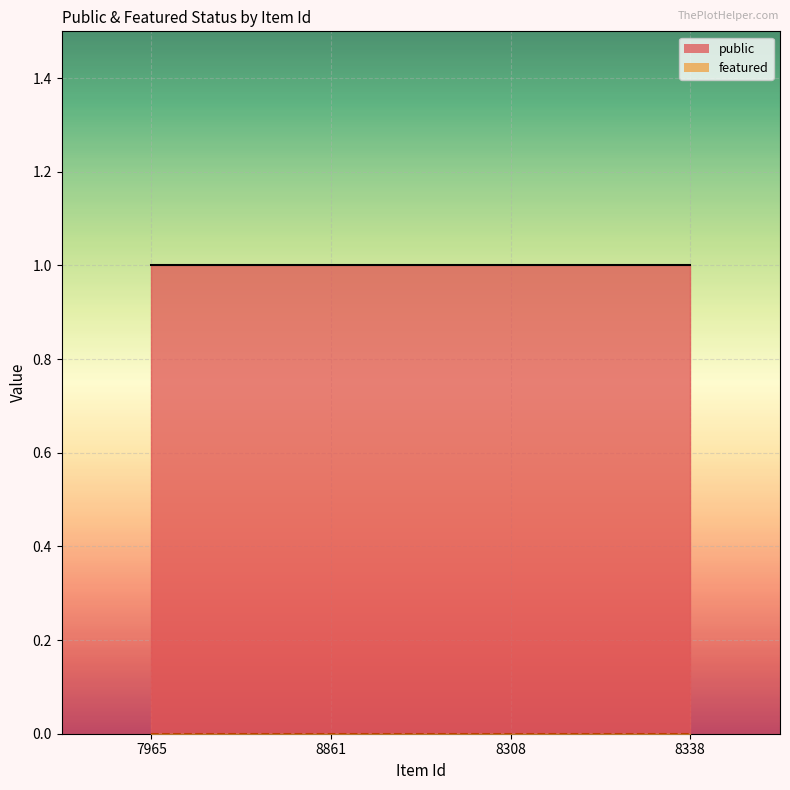

What is the label of the 2nd point from the left?

8861